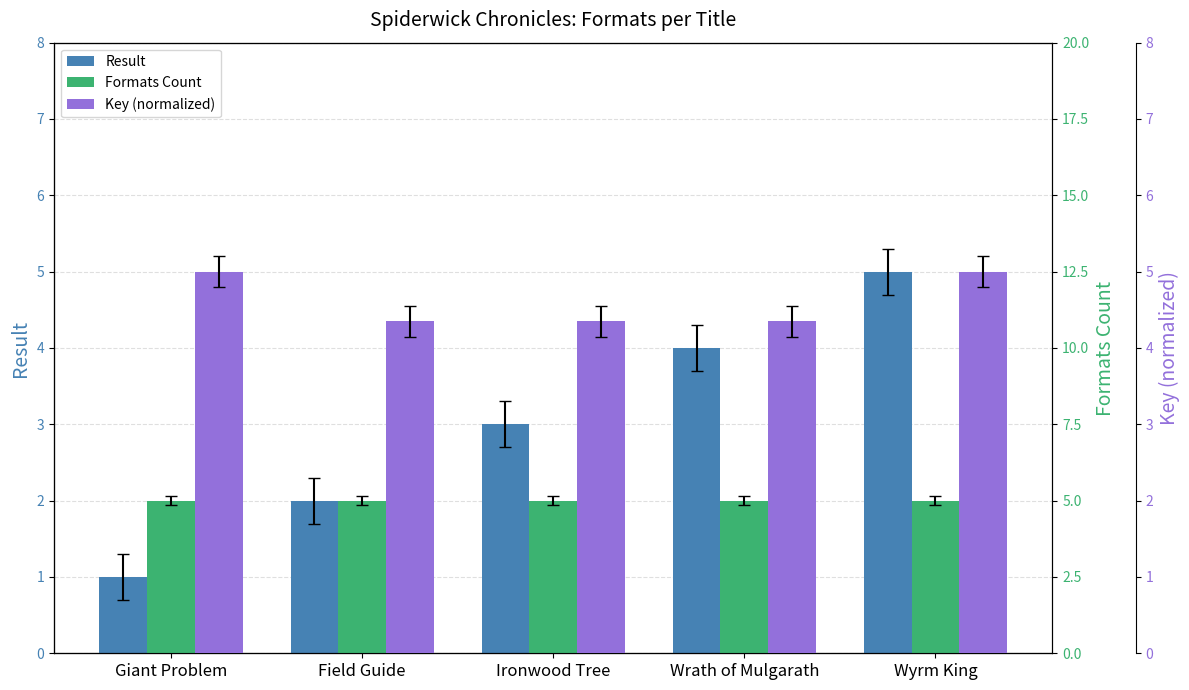

The Formats Count series shows 2.8 at Wrath of Mulgarath. True or false?

False